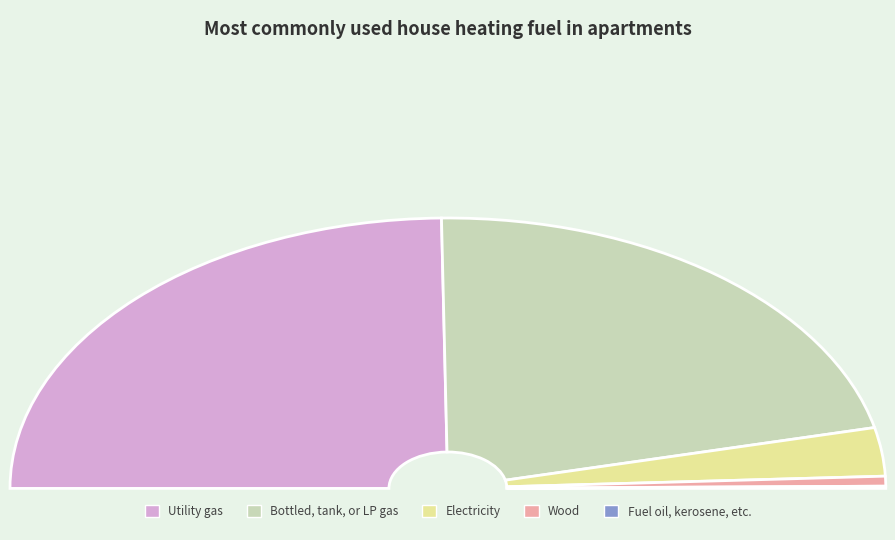

Is 13 the majority of the pie?

No